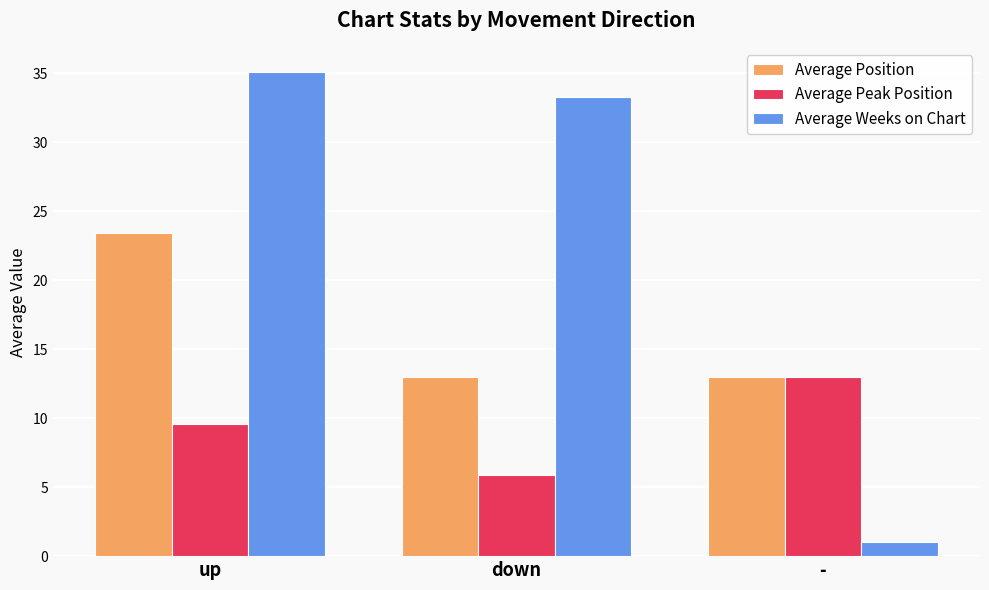

Is the value of Average Peak Position at - greater than the value of Average Position at up?

No